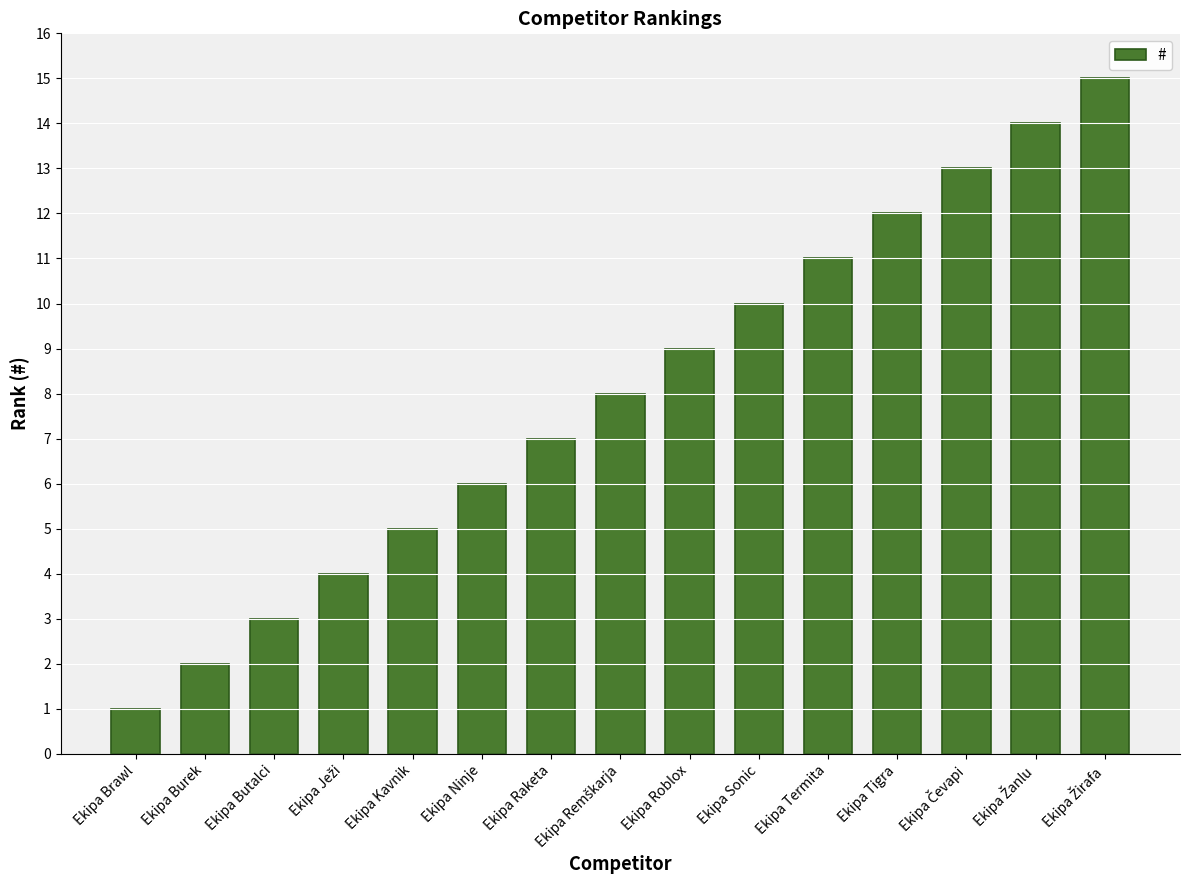

The value at Ekipa Raketa is 10. True or false?

False